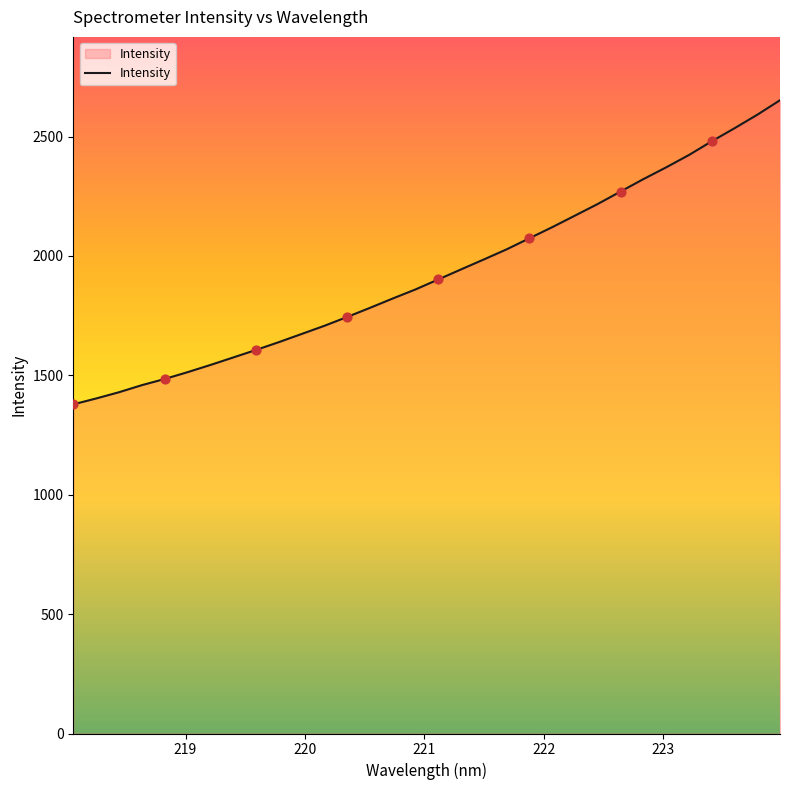

What is the minimum value shown in the chart?

1378.6